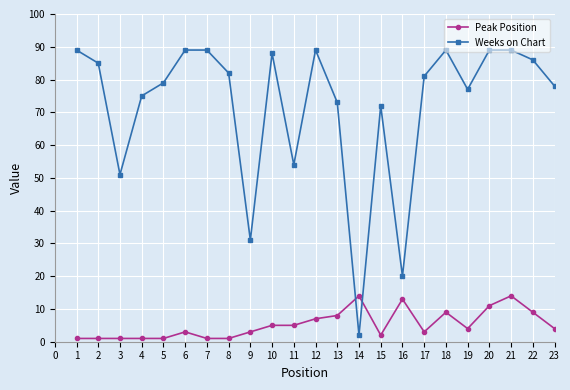

Is it true that Peak Position equals 2 at 15?

True